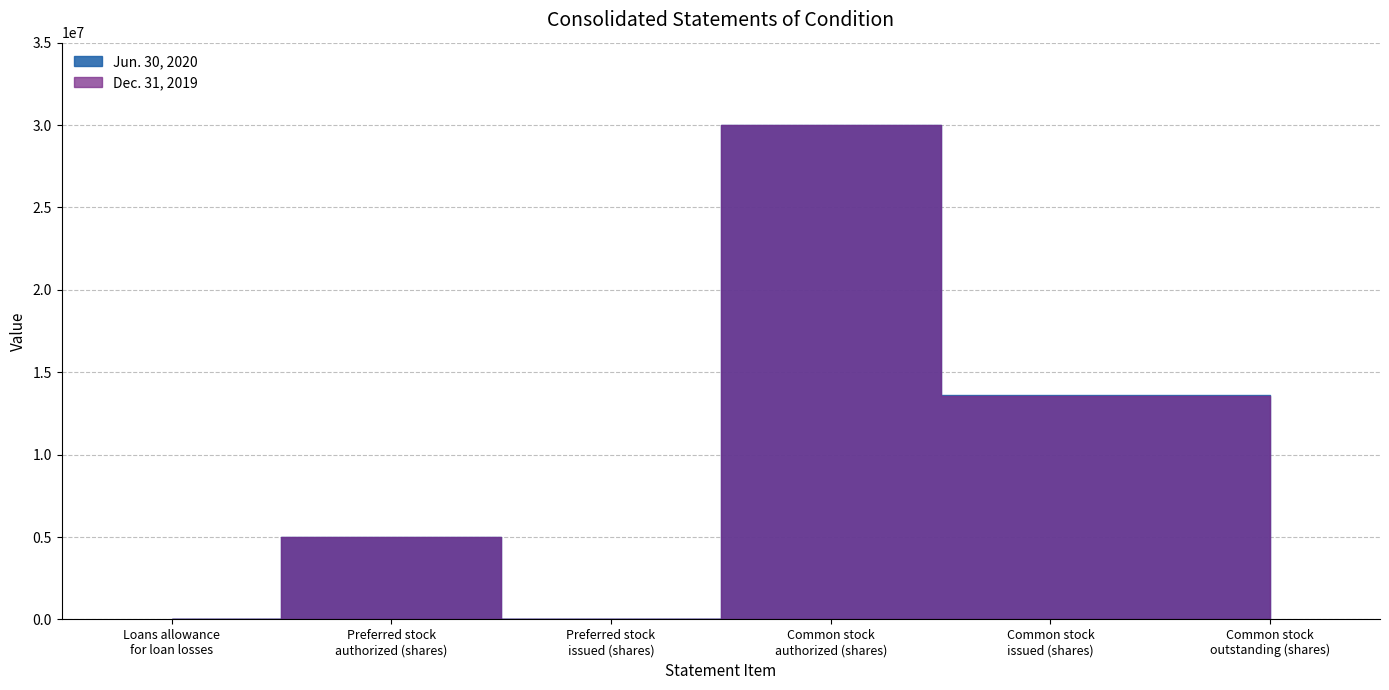

The value of Dec. 31, 2019 at Common stock
issued (shares) is 3159155. True or false?

False